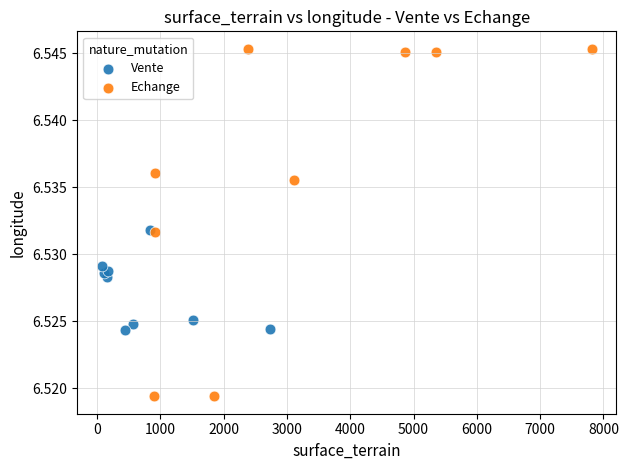

Which series has the largest Y range (max minus min)?

Echange